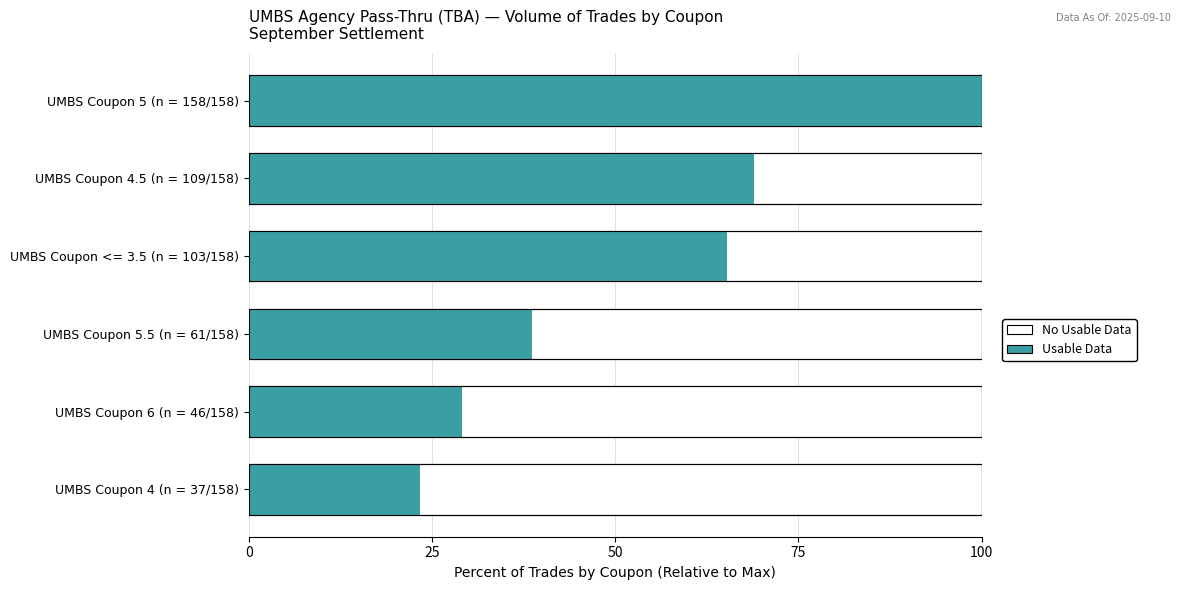

What is the change in value from UMBS Coupon 5.5 (n = 61/158) to UMBS Coupon 4.5 (n = 109/158)?

+30.4